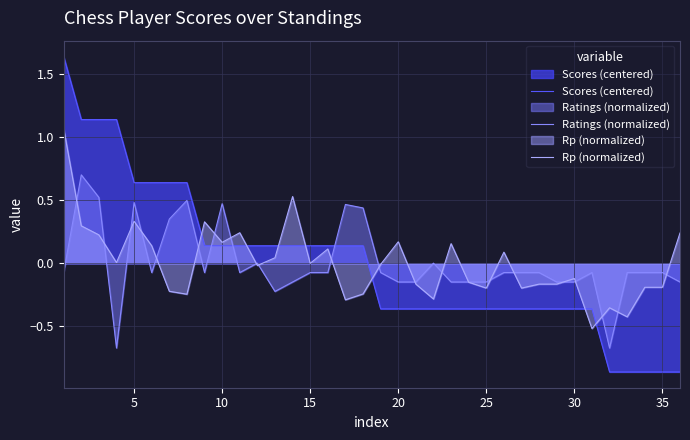

How many times do Rp (normalized) and Ratings (normalized) cross each other?

22